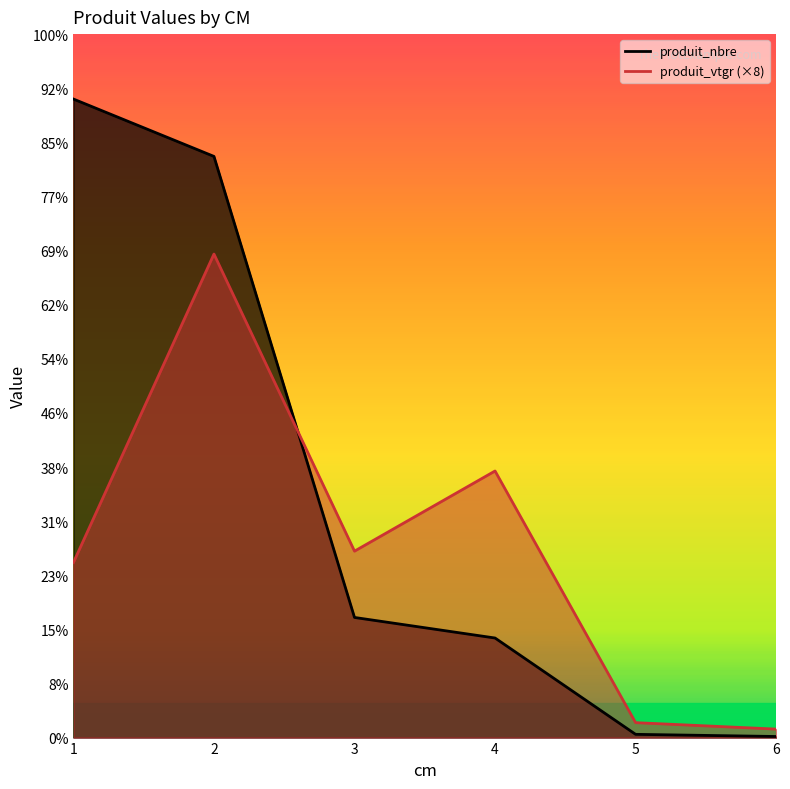

At 6, list the series in order from smallest to largest.

produit_nbre, produit_vtgr